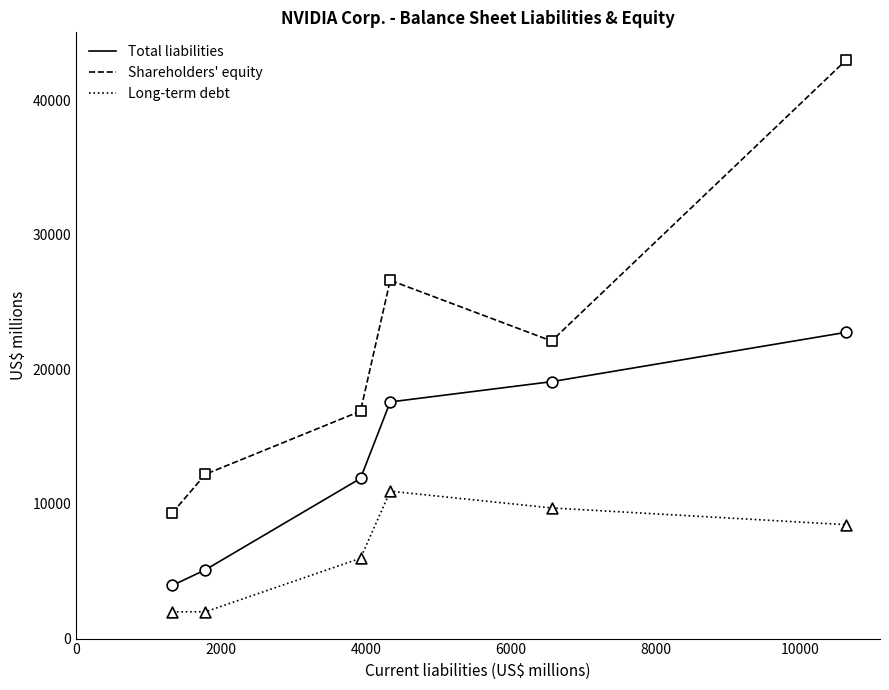

Which series has the widest spread of values?

Shareholders' equity